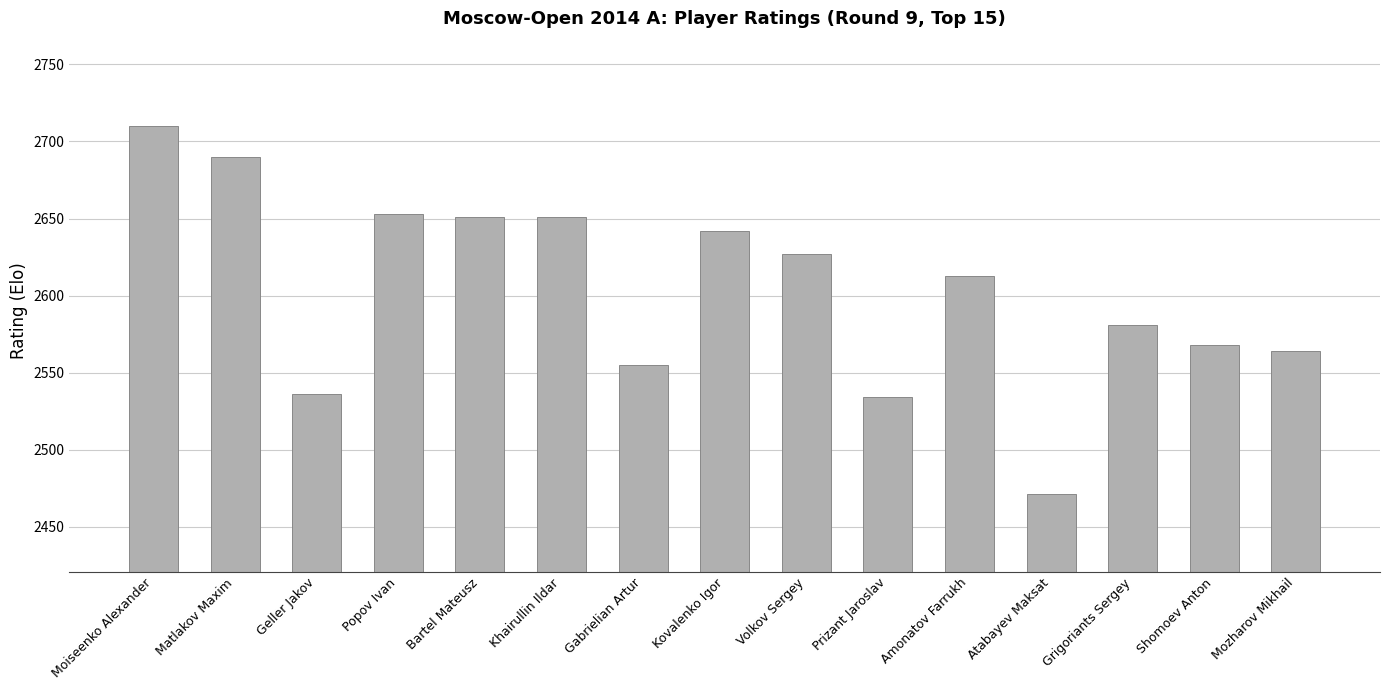

Where is the data nearest to the value 2590?

Grigoriants Sergey